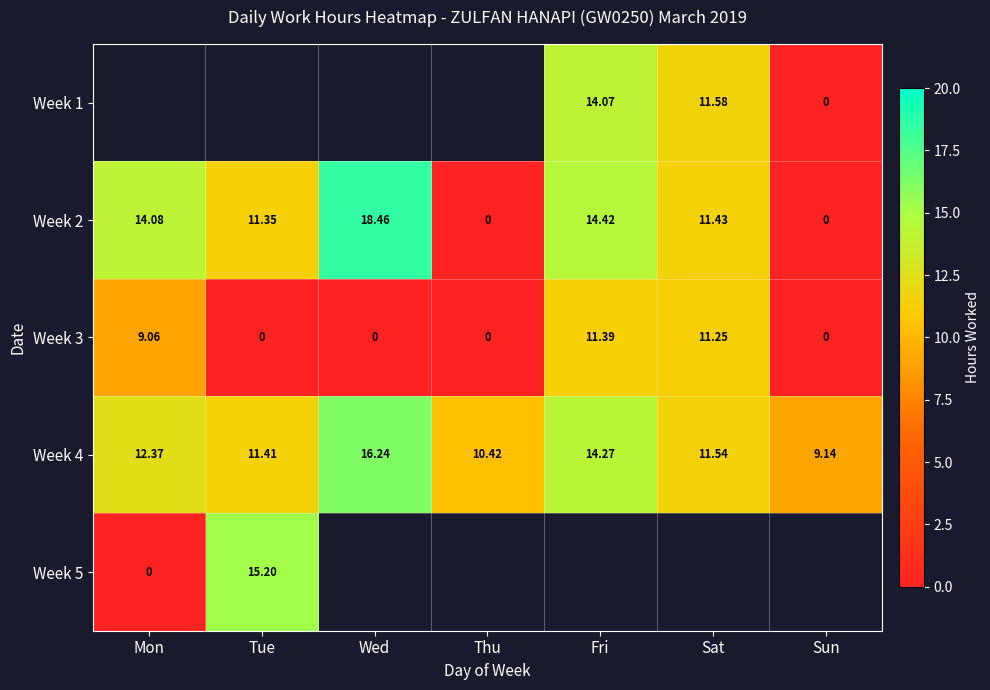

How many series are shown in this chart?

5